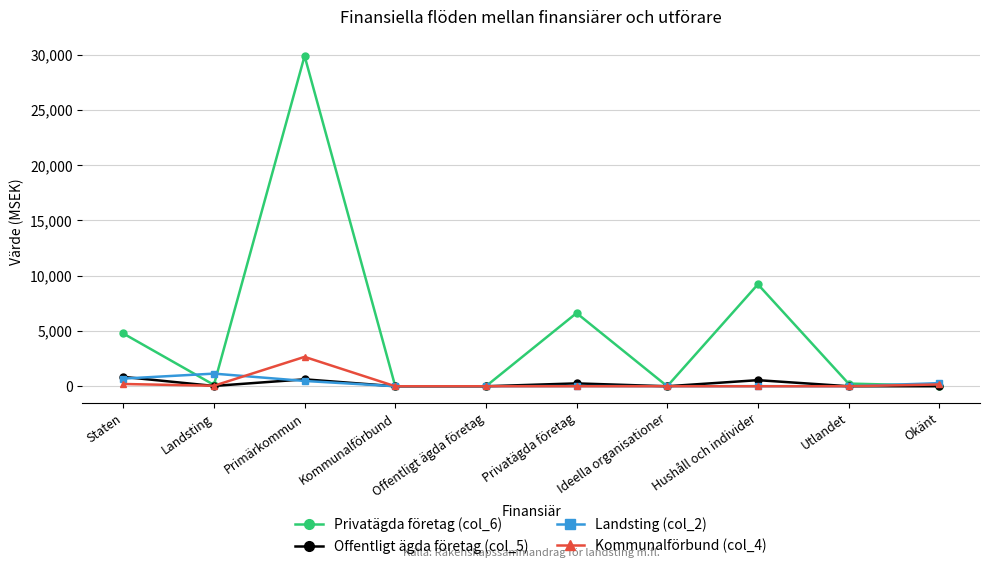

Which series ends up on top after the final intersection of Offentligt ägda företag (col_5) and Landsting (col_2)?

Landsting (col_2)